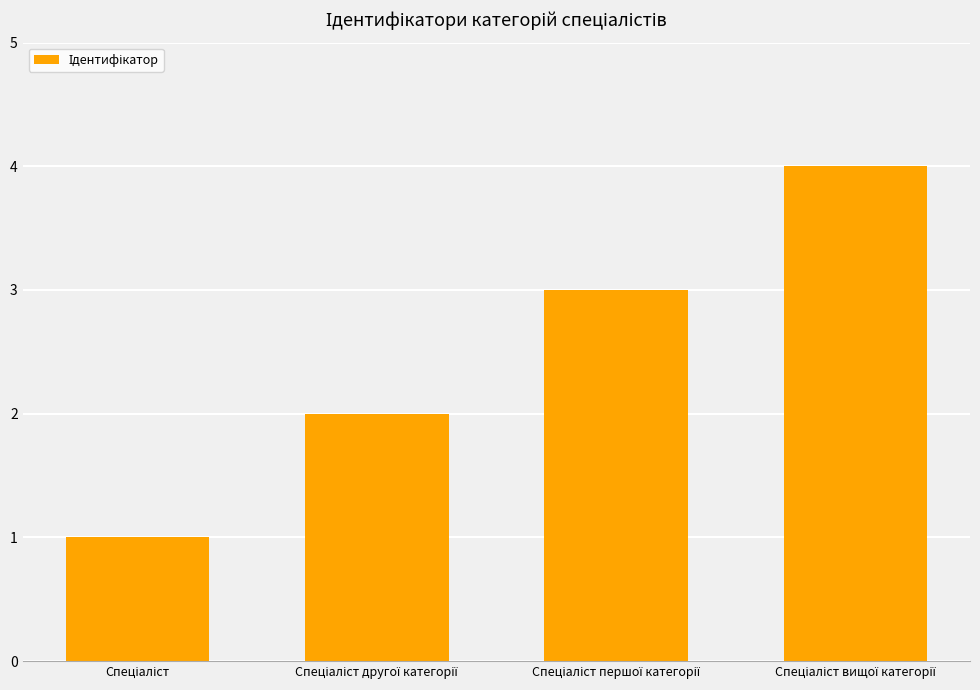

What is the difference between the maximum and minimum values?

3